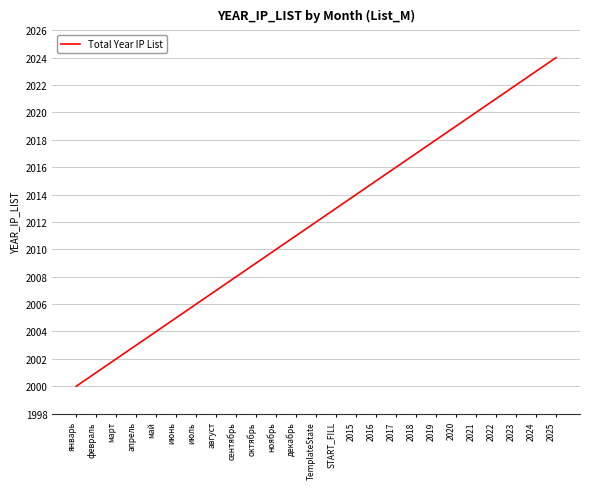

What is the sum of the values at START_FILL and ноябрь?

4023